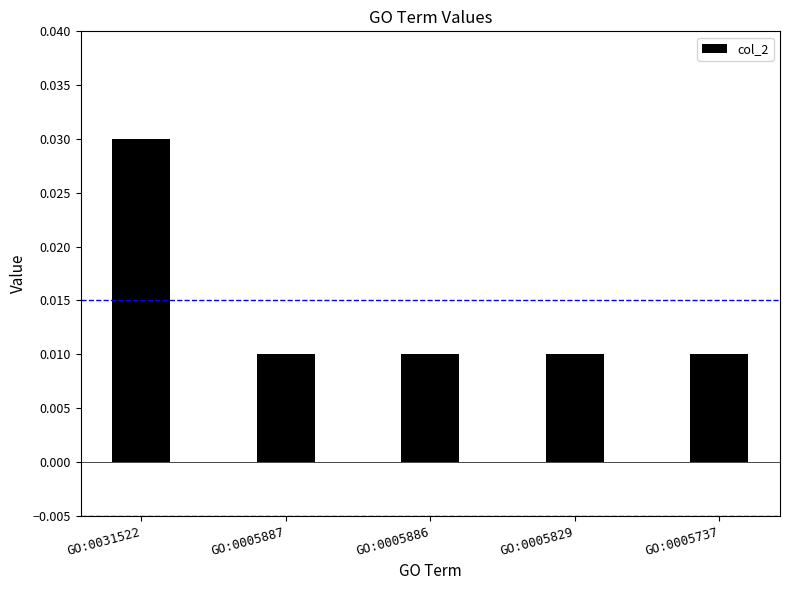

Is it true that the value at GO:0005737 is 0.0?

False